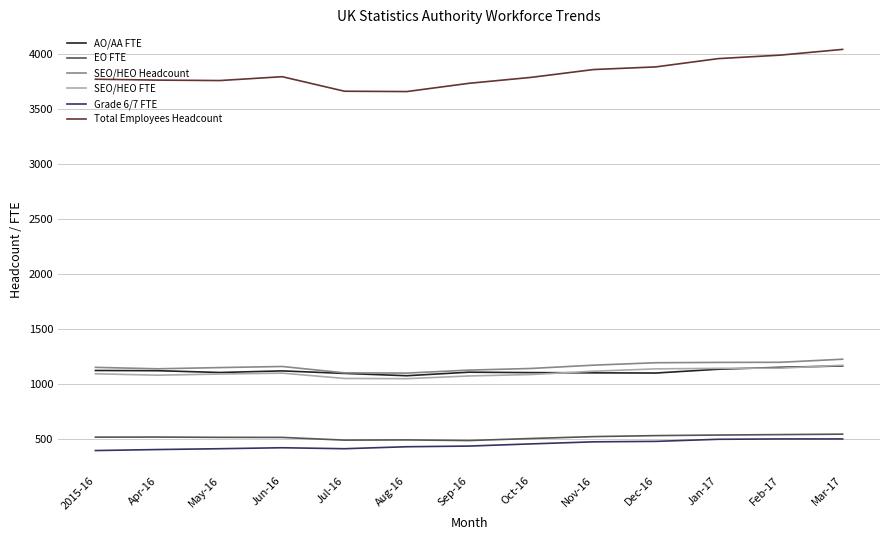

Which series has the largest range (max minus min)?

Total Employees Headcount